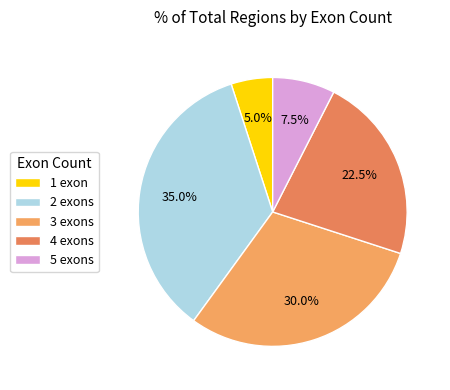

Is there a majority slice in this chart?

No